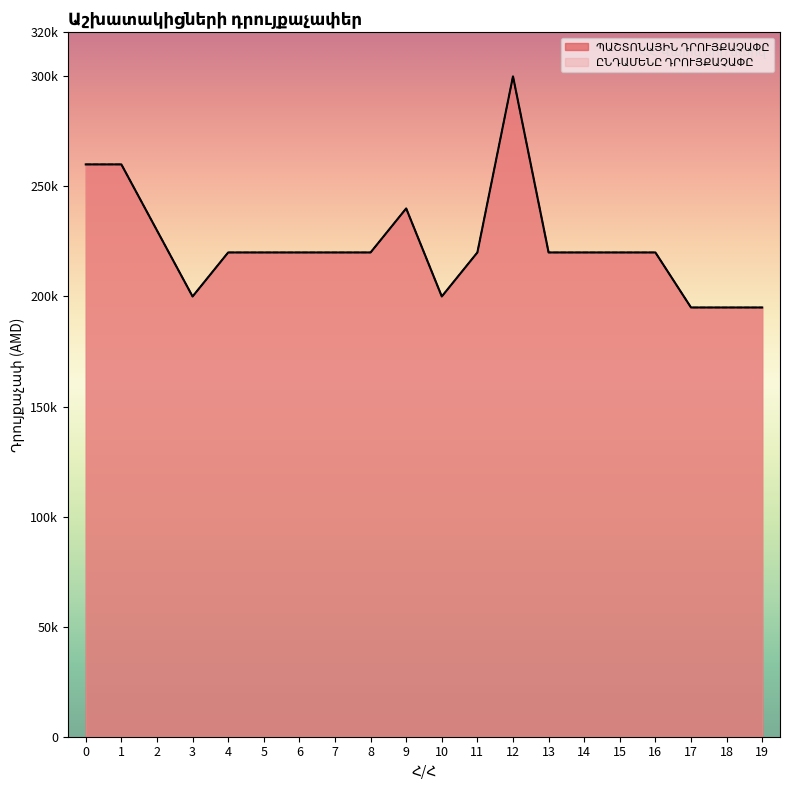

The ՊԱՇՏՈՆԱՅԻՆ ԴՐՈՒՅՔԱՉԱՓԸ series shows 136818 at 7. True or false?

False